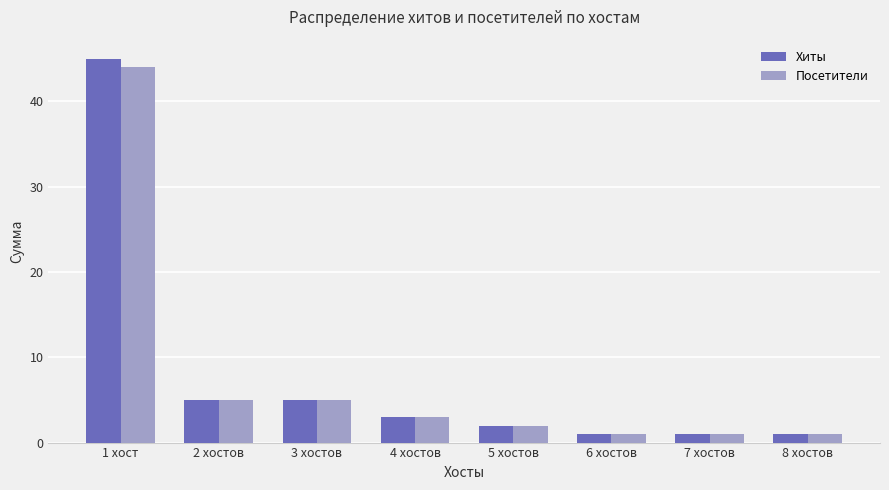

At which category is the sum across all series the highest?

1 хост